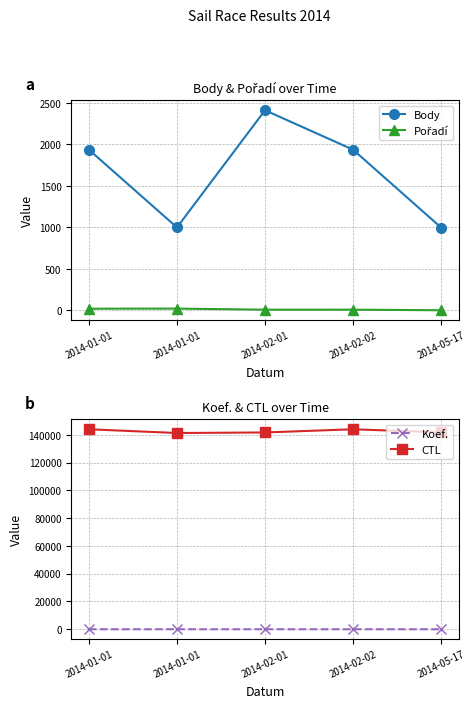

Reading left to right, transcribe all the data shown in this chart.

Body: 1937	1000	2412	1937	998
Pořadí: 21	22	9	9	2
Koef.: 6	4	6	6	2
CTL: 144001	141301	141704	144004	141714